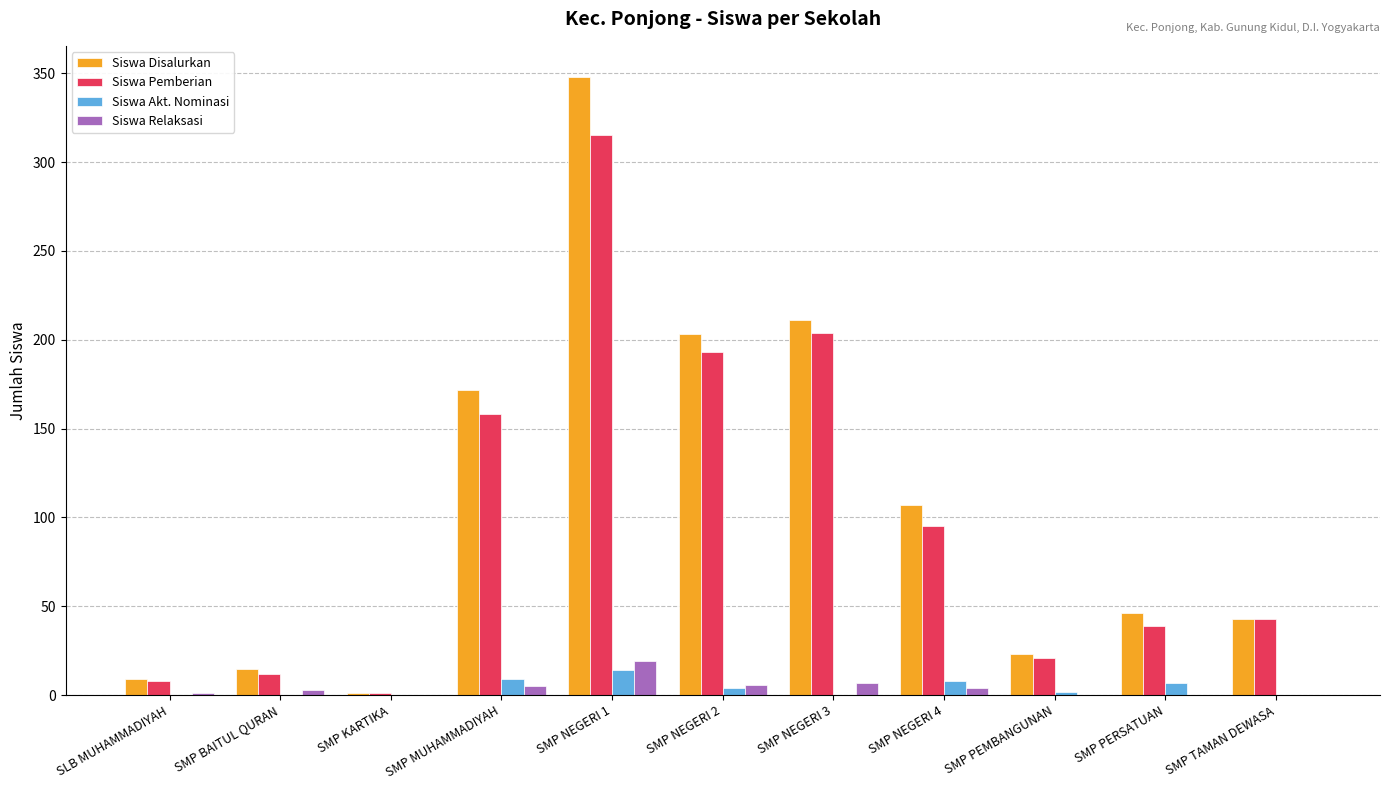

At which category is the sum across all series the highest?

SMP NEGERI 1